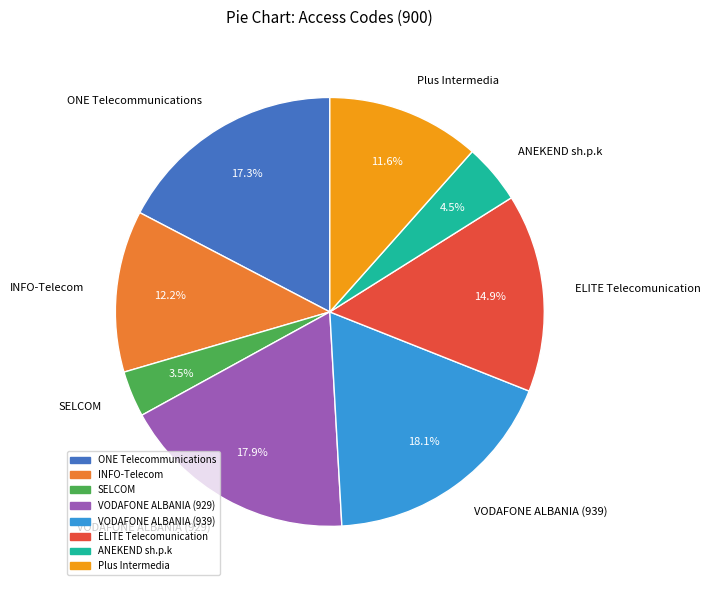

To the nearest percent, what is the combined percentage of SELCOM and VODAFONE ALBANIA (939)?

22%